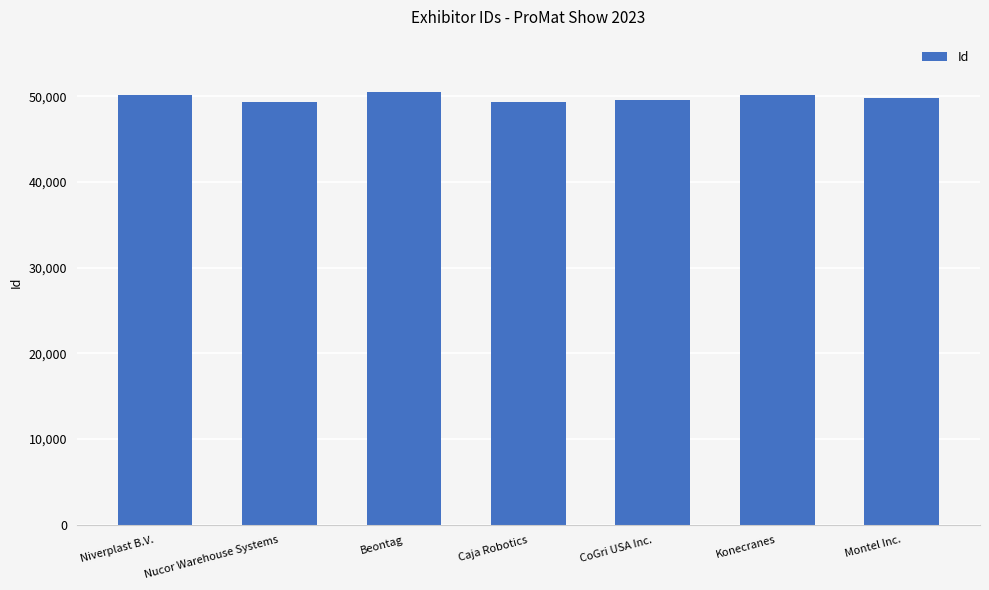

What is the label of the 7th bar from the right?

Niverplast B.V.